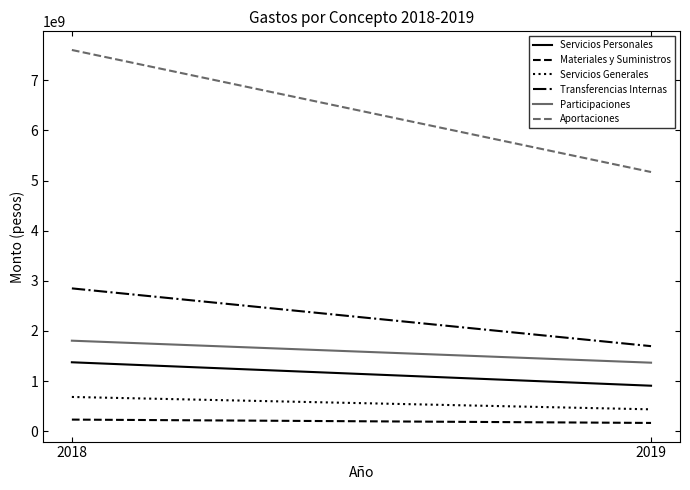

List the labels in order of Aportaciones value, smallest first.

2019, 2018